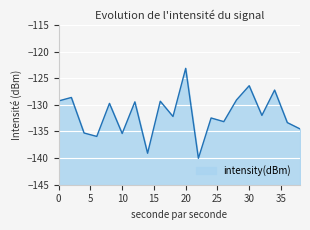

List the labels in order of value, smallest first.

22, 14, 6, 10, 4, 38, 36, 26, 24, 18, 32, 8, 12, 16, 0, 28, 2, 34, 30, 20